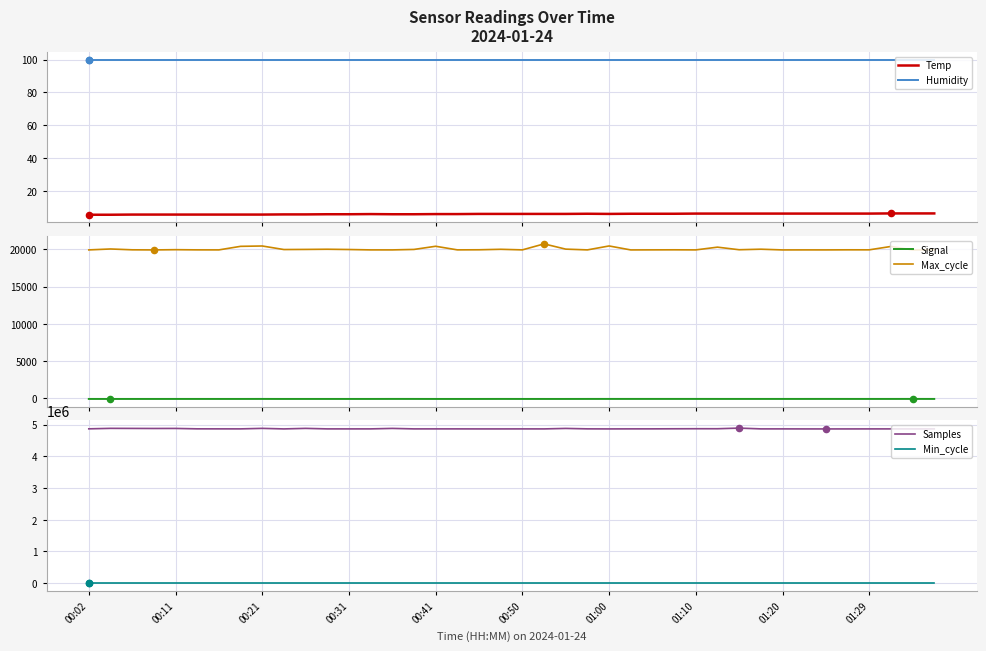

Which series has the largest Y range (max minus min)?

Samples